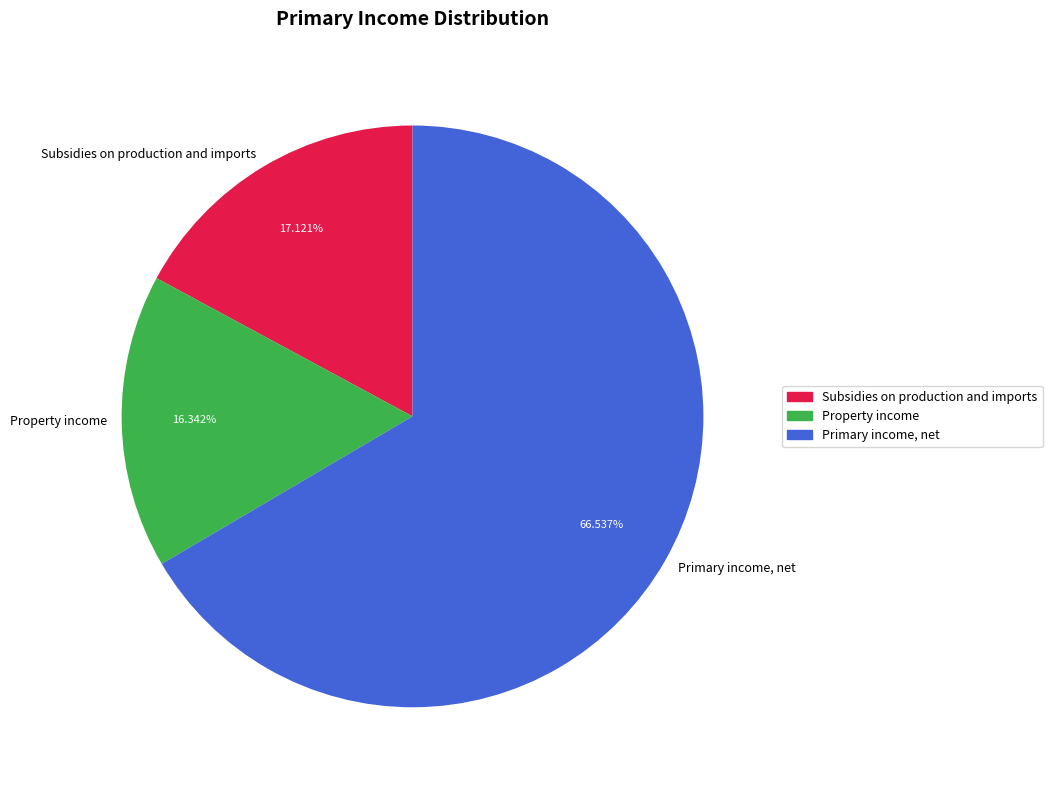

To the nearest percent, what is the average slice percentage?

33%